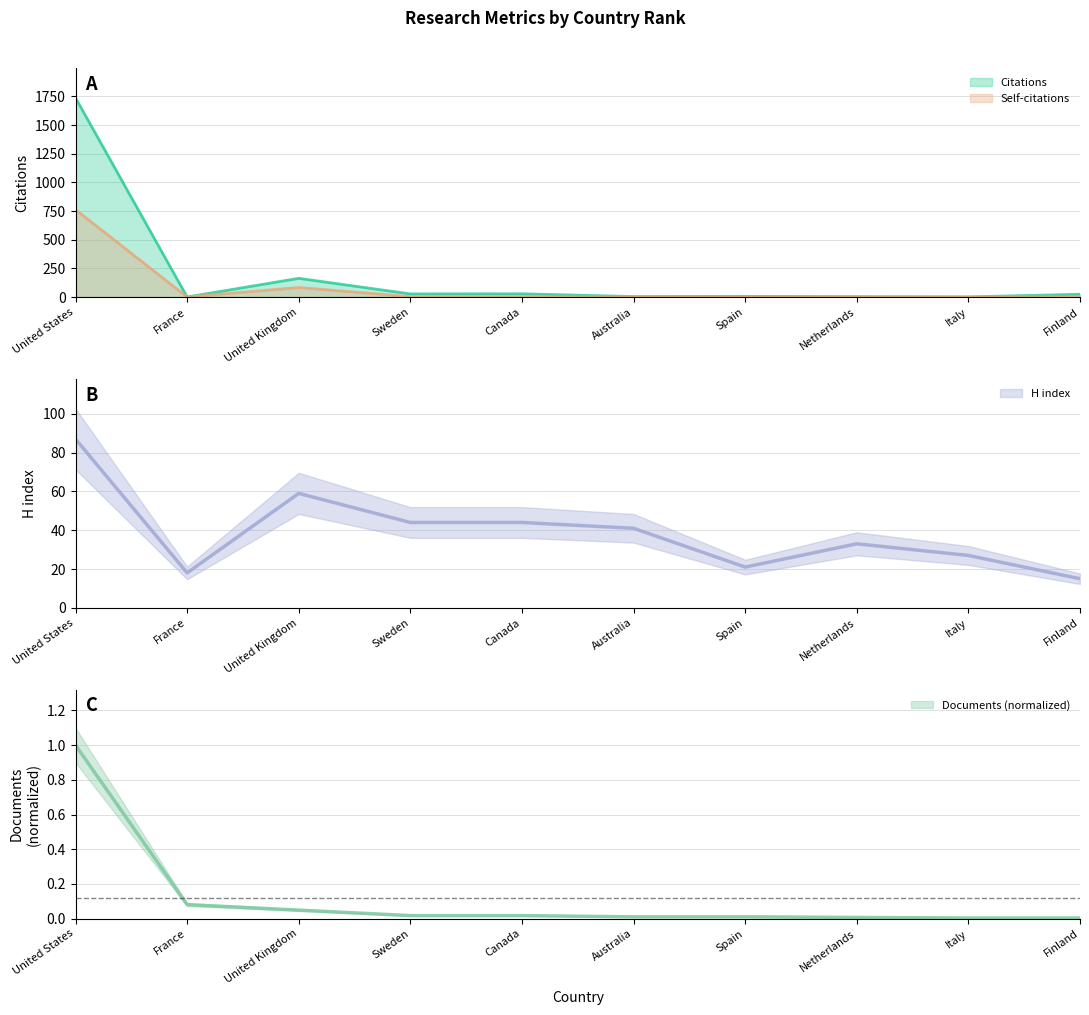

Rank the series at 1 from lowest to highest value.

Documents, H index, Self-citations, Citations